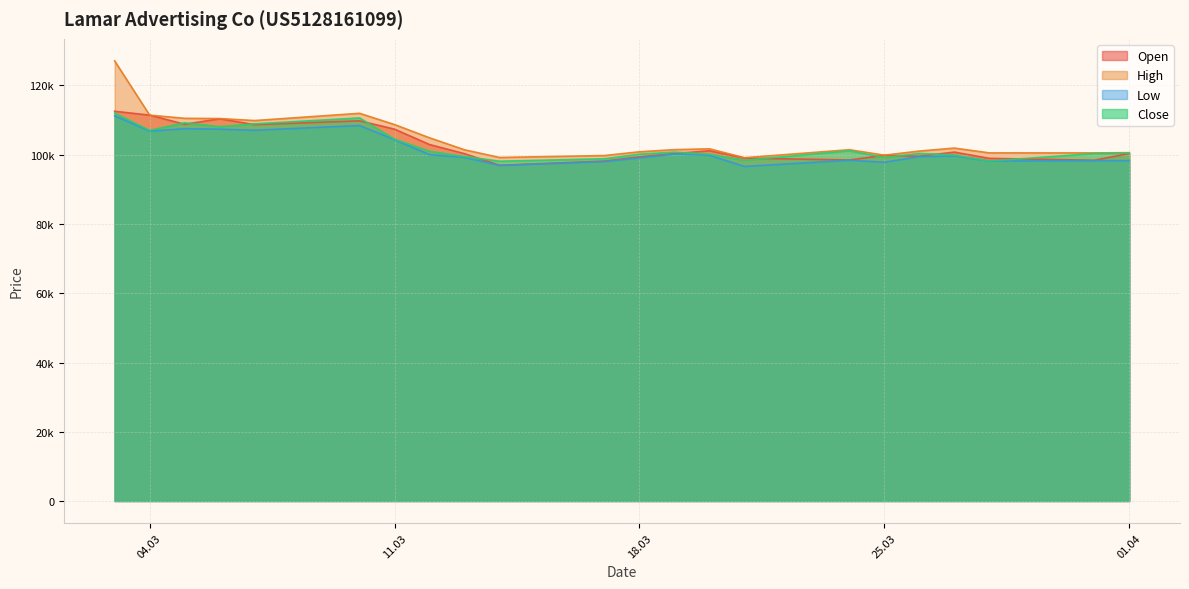

What is the maximum value for Close?

112040